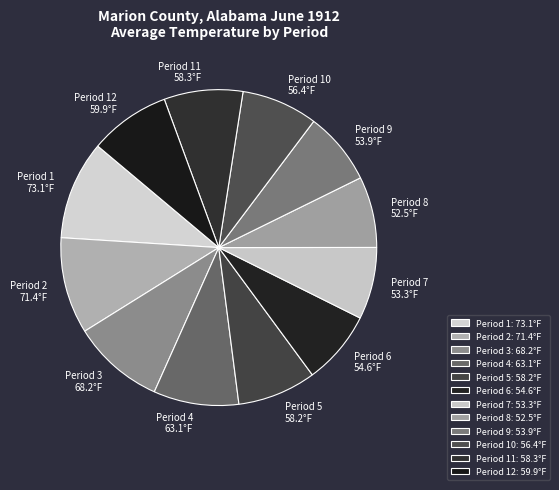

How many segments does this pie chart have?

12